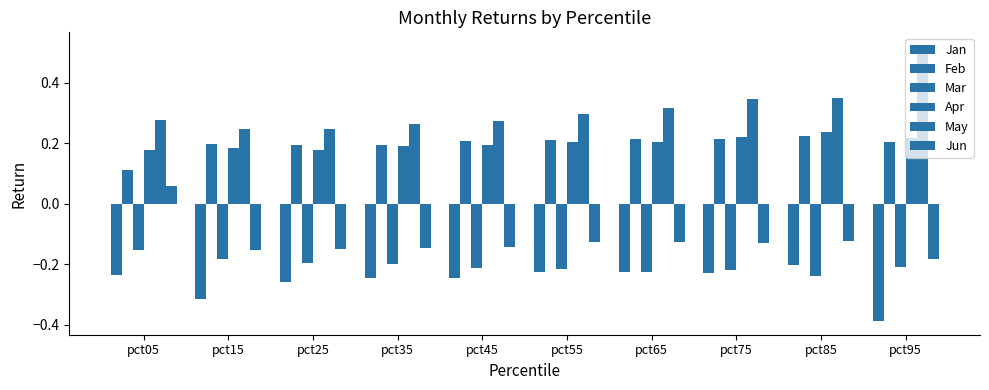

What is the difference between the maximum and minimum values in the May series?

0.3